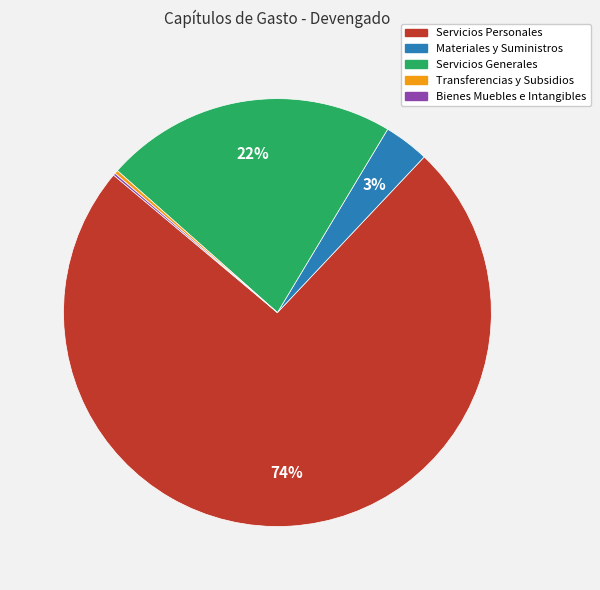

Between Servicios Generales and Materiales y Suministros, which is larger?

Servicios Generales